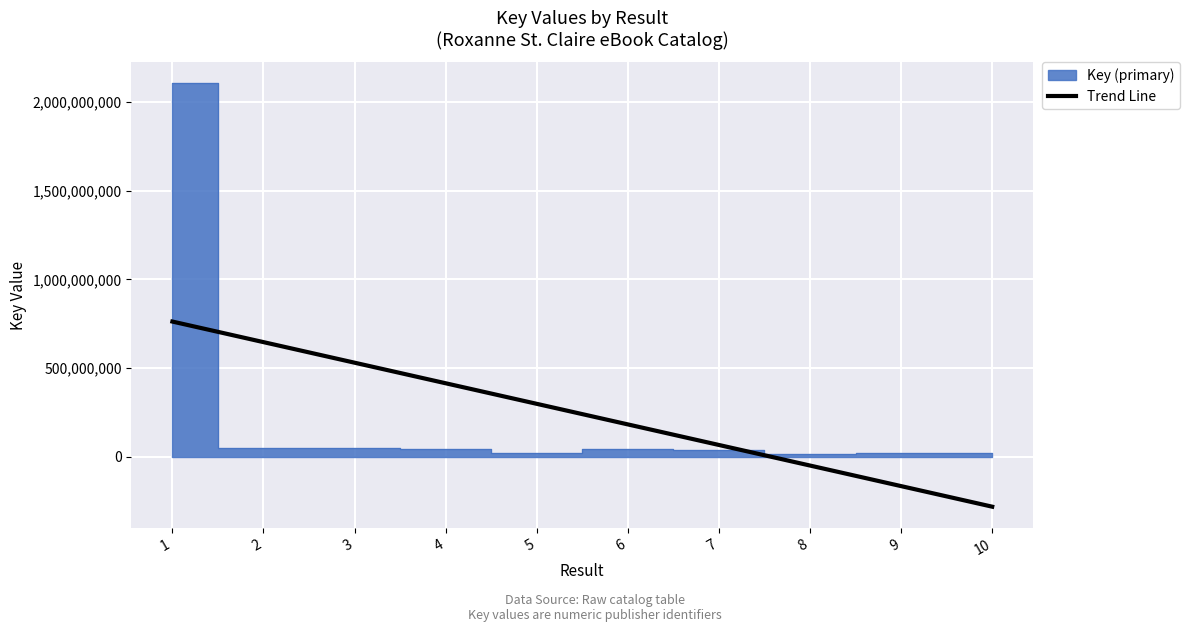

What is the change in value from 4 to 9?

-580212079.2